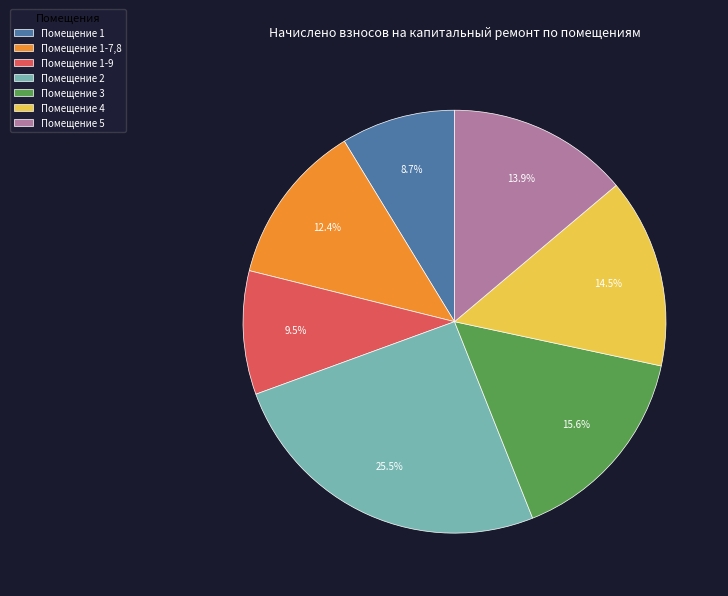

Between Помещение 5 and Помещение 1-7,8, which is larger?

Помещение 5